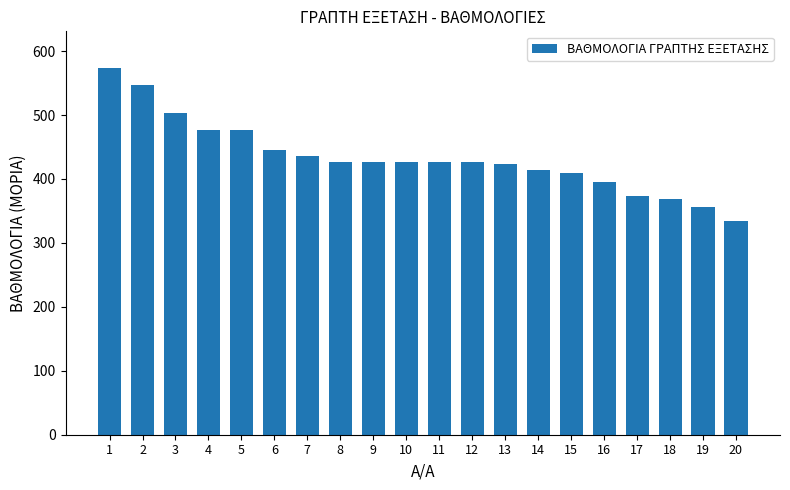

How many data points are above 427?

12